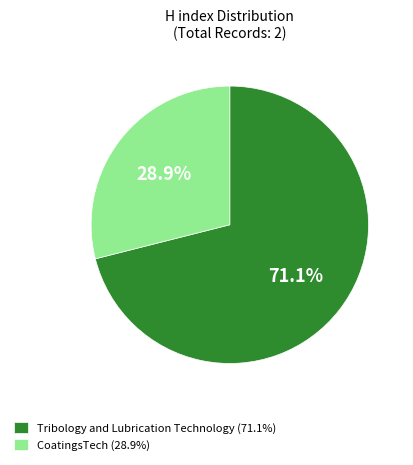

Which has a higher value, CoatingsTech or Tribology and Lubrication Technology?

Tribology and Lubrication Technology